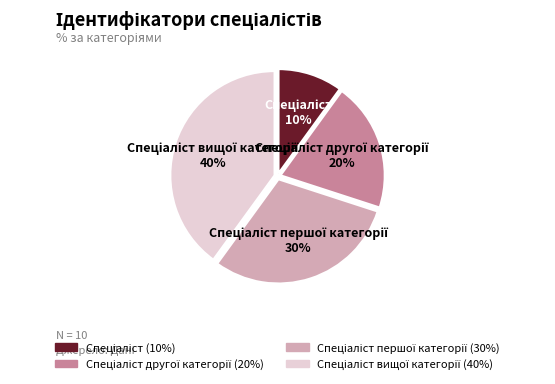

Does any single category account for the majority?

No